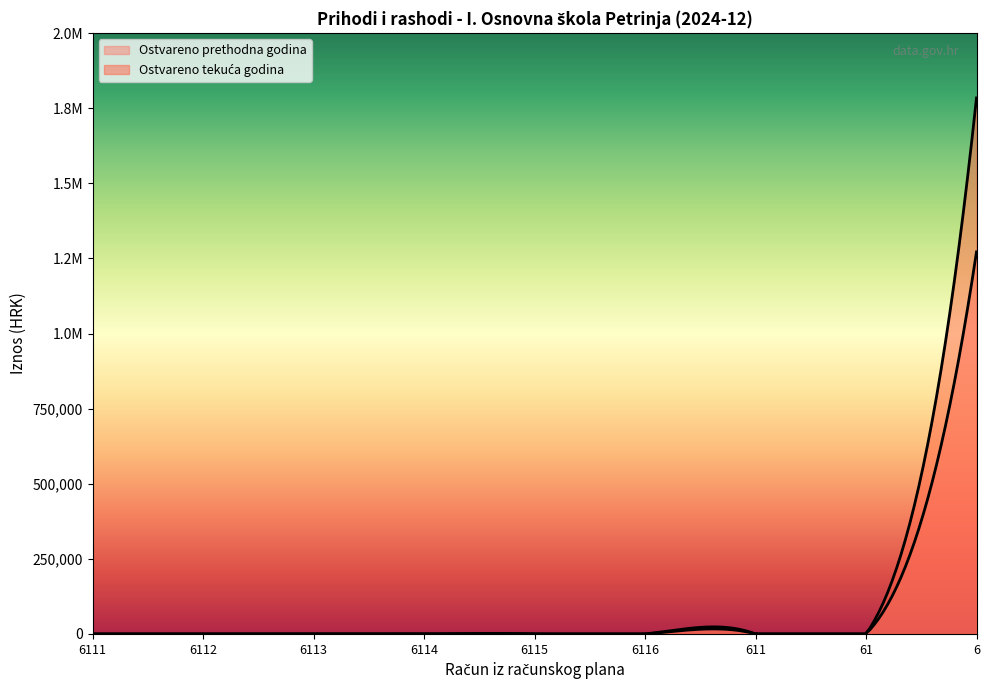

Is it true that Rashodi poslovanja equals 1068391.1 at 611?

False